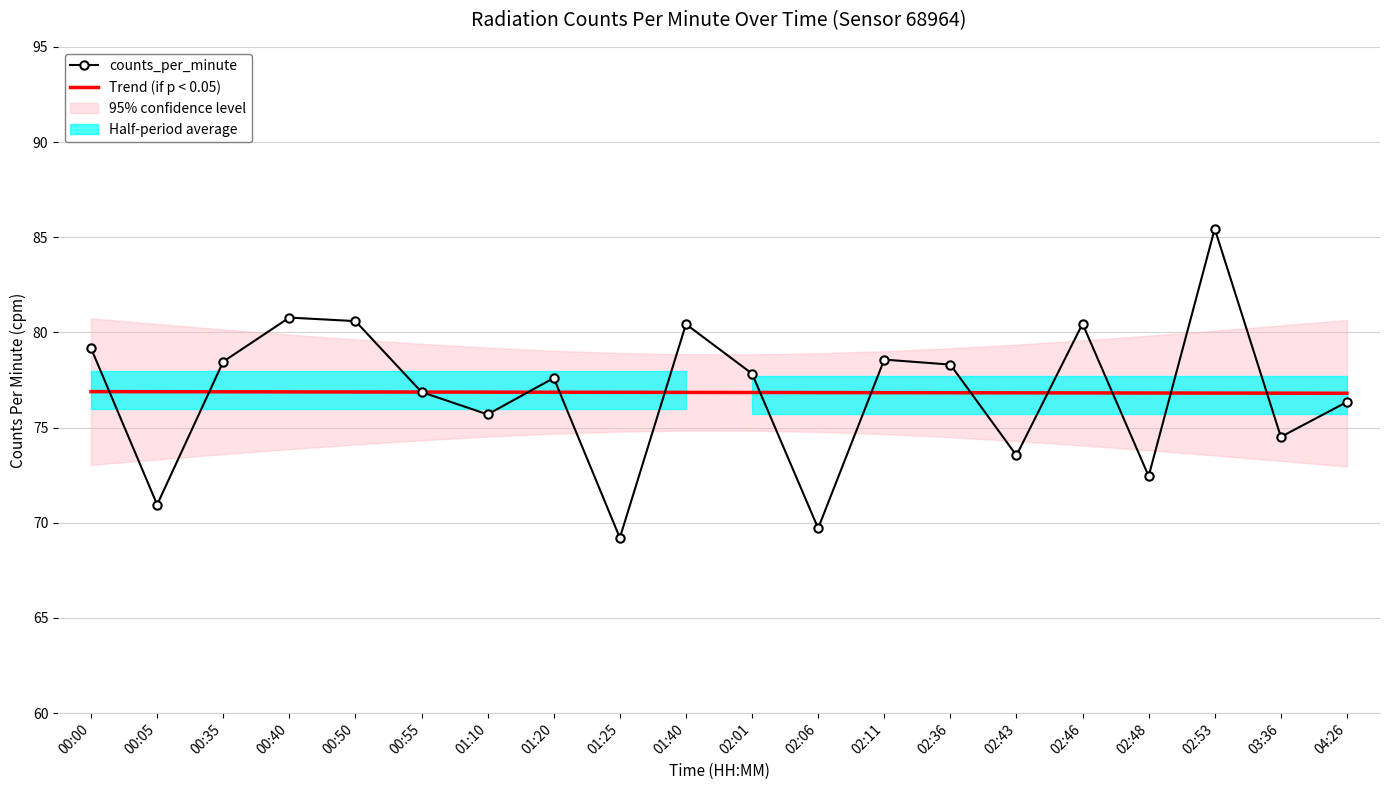

Which series ends up on top after the final intersection of Trend (if p < 0.05) and counts_per_minute?

Trend (if p < 0.05)